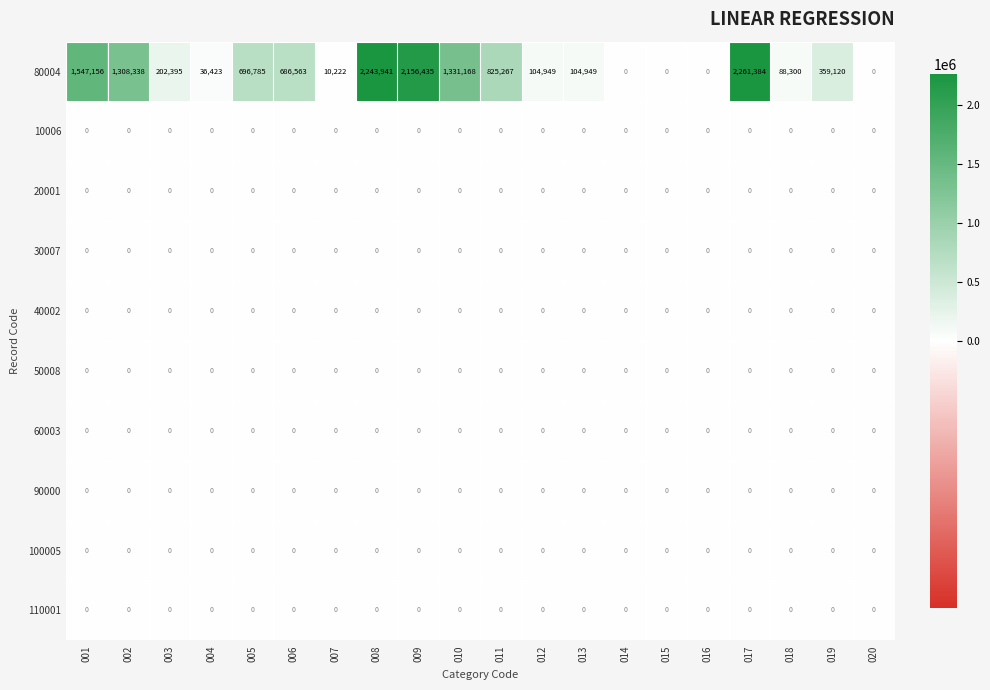

Which series has the largest total across all categories?

80004